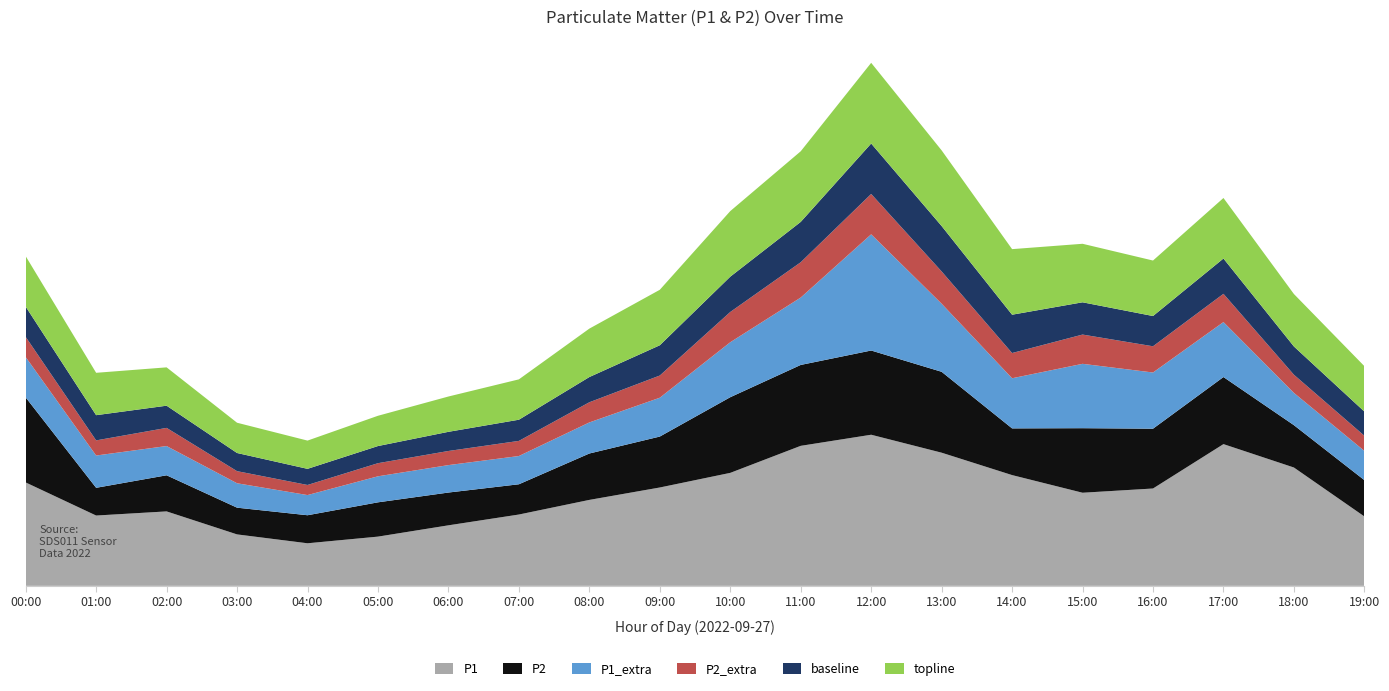

Reading left to right, transcribe all the data shown in this chart.

P1: 10.2	7.0	7.4	5.1	4.2	4.9	6.0	7.1	8.5	9.8	11.2	13.9	15.0	13.2	11.0	9.2	9.7	14.1	11.7	6.9
P2: 8.4	2.8	3.6	2.6	2.8	3.4	3.2	3.0	4.6	5.0	7.5	8.0	8.3	8.0	4.6	6.4	5.9	6.7	4.2	3.6
P1_extra: 4.0	3.2	2.9	2.4	2.0	2.6	2.7	2.8	3.1	3.9	5.5	6.7	11.5	6.8	5.0	6.4	5.6	5.5	3.2	2.9
P2_extra: 2.0	1.5	1.8	1.2	1.0	1.3	1.4	1.5	2.0	2.2	3.0	3.5	4.0	3.2	2.5	2.9	2.6	2.8	1.8	1.5
baseline: 3.0	2.5	2.2	1.8	1.6	1.7	1.9	2.1	2.5	3.0	3.5	4.0	5.0	4.5	3.8	3.2	3.0	3.5	2.8	2.4
topline: 5.0	4.2	3.8	3.0	2.8	3.0	3.5	4.0	4.8	5.5	6.5	7.0	8.0	7.5	6.5	5.8	5.5	6.0	5.2	4.5